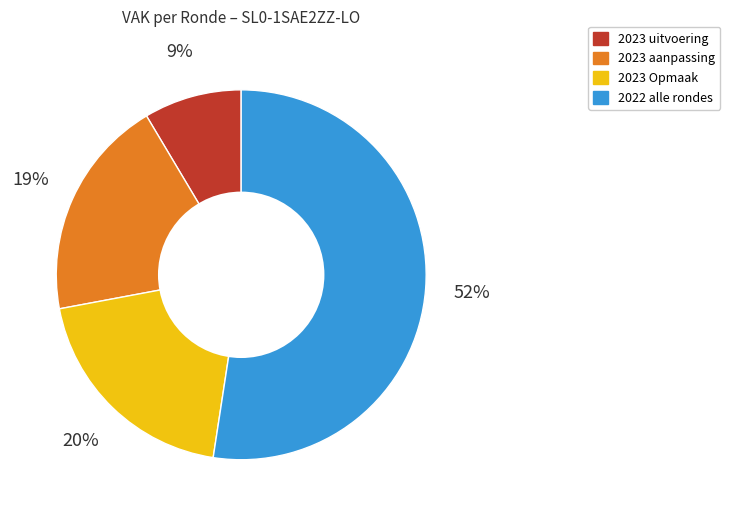

Is there a majority slice in this chart?

Yes